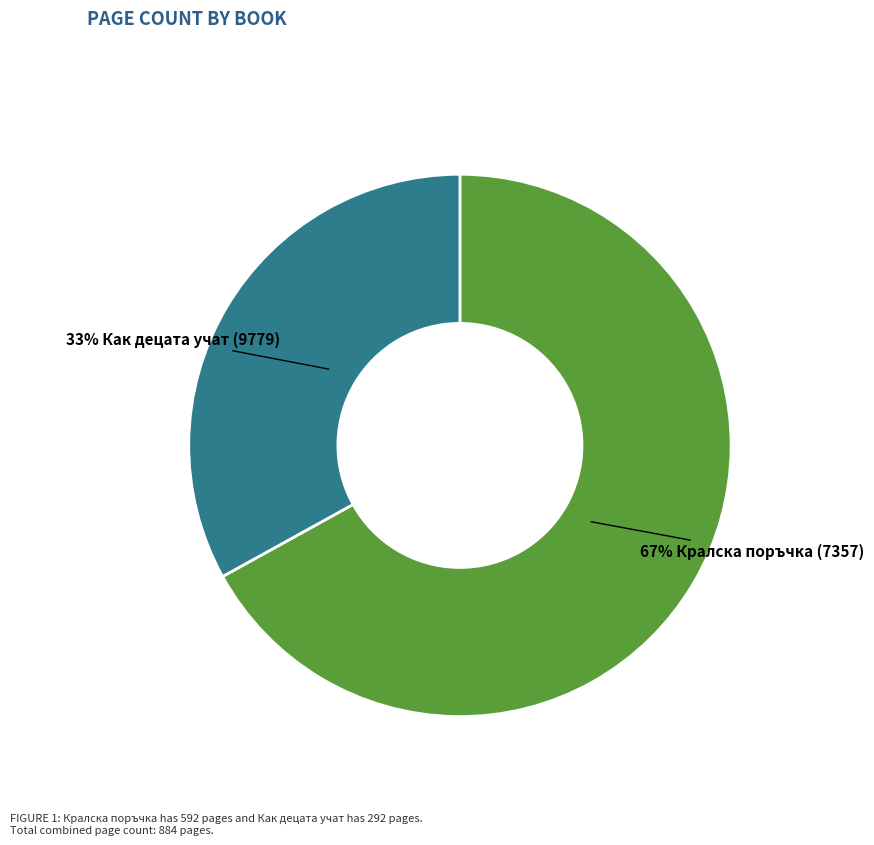

To the nearest percent, what is the difference between the largest and smallest slice percentages?

34%